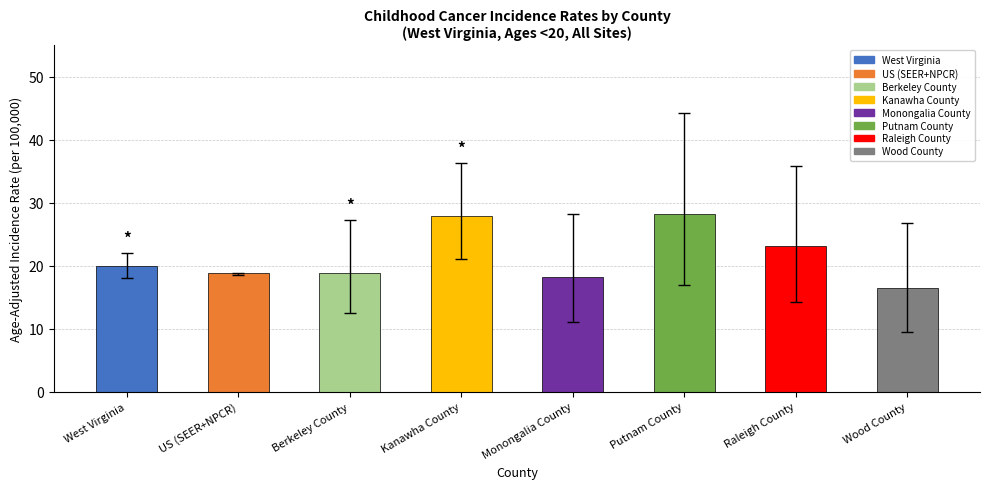

At which category does the chart reach its minimum across all series?

Wood County